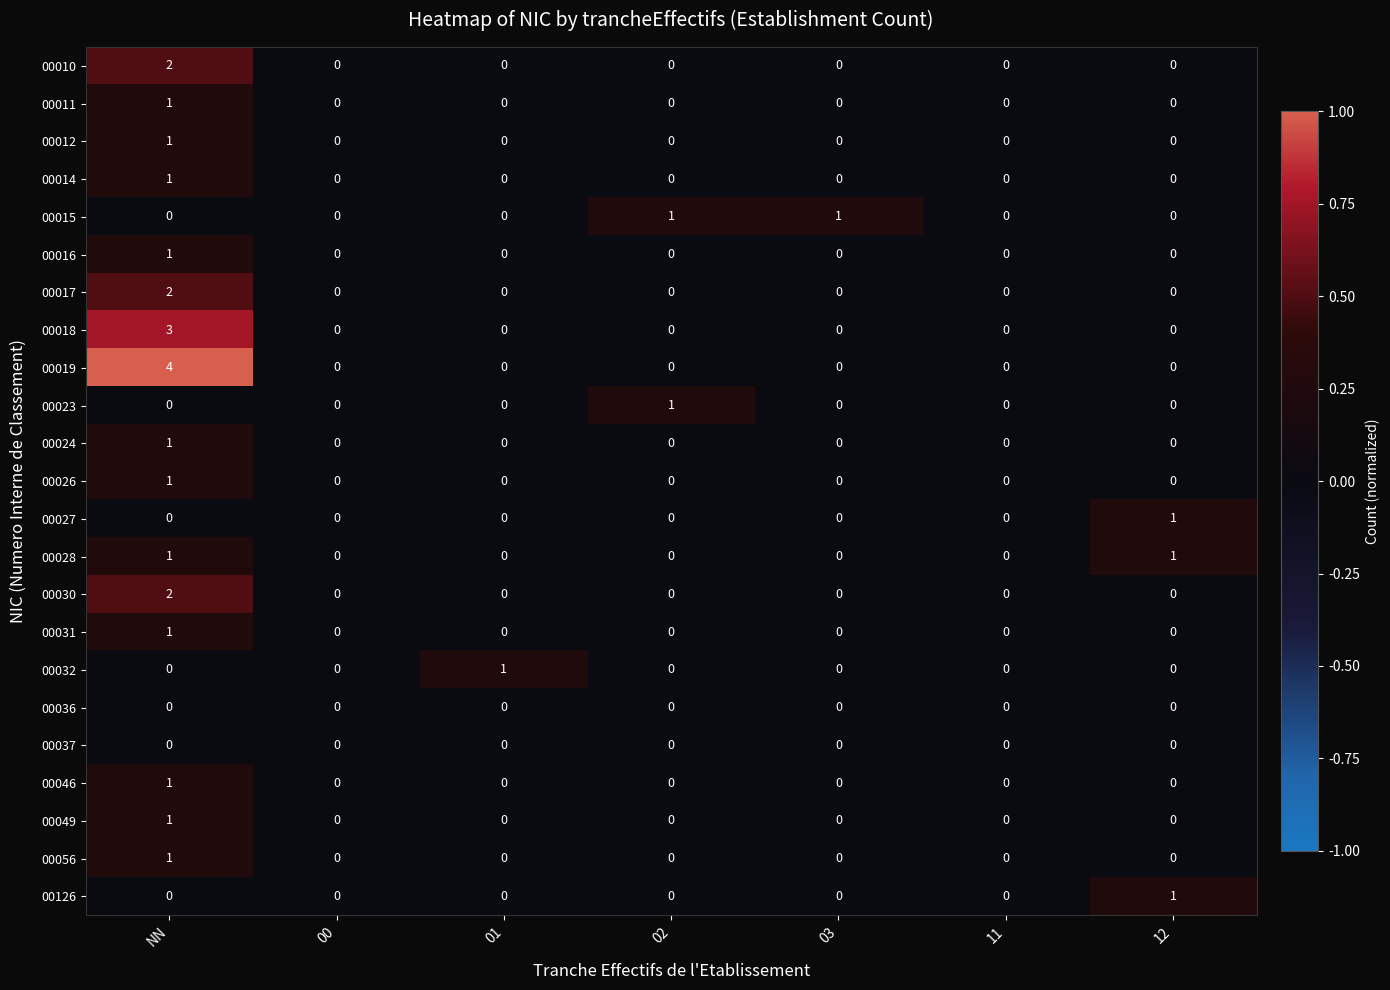

Which series changed the most between NN and 12?

00019